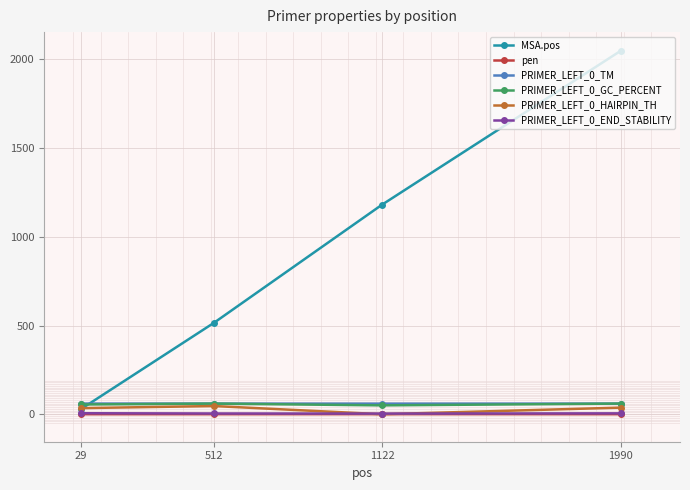

Which series has the widest spread of values?

MSA.pos